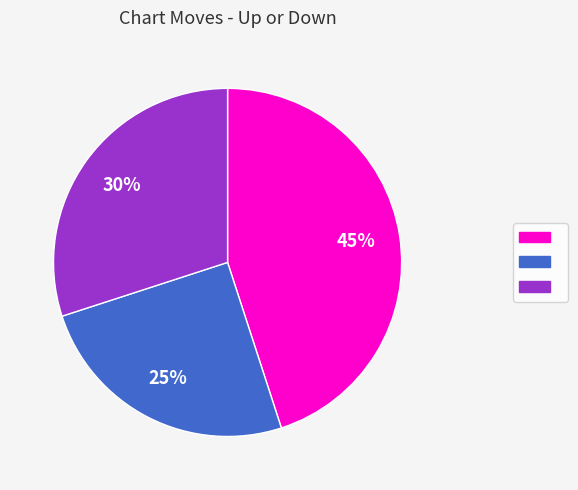

How many slices are in this pie chart?

3